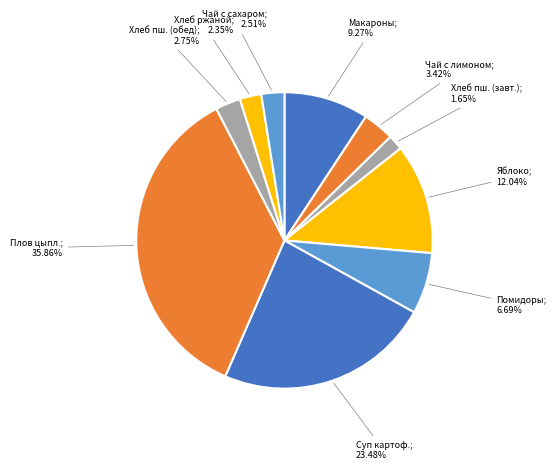

What is the smallest slice in the pie chart?

Хлеб пшеничный первого сорта (завтрак)